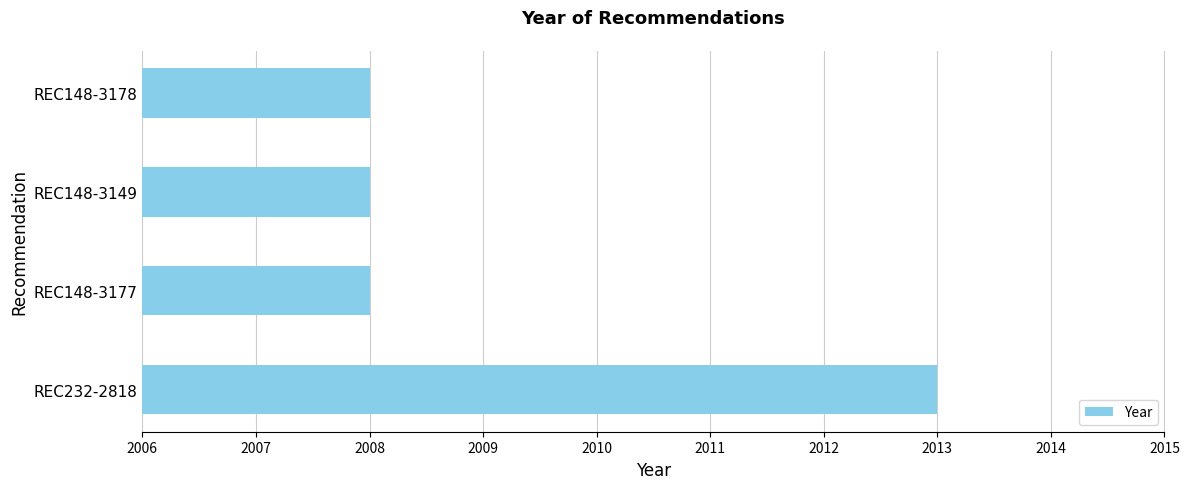

Reading bottom to top, list all the values displayed in this chart.

2013	2008	2008	2008